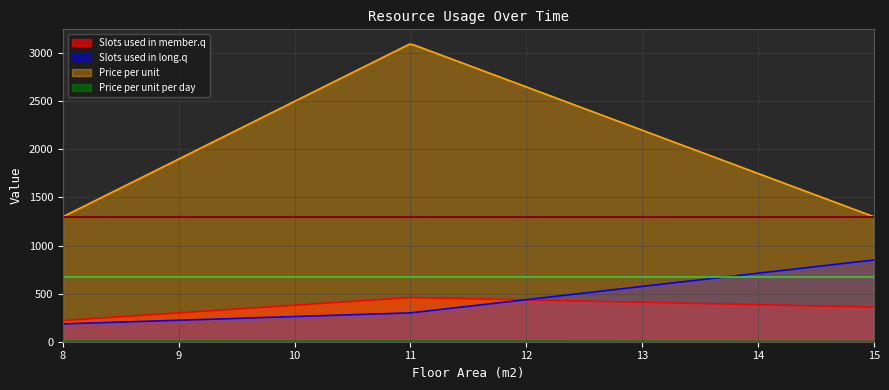

Which series has the largest total across all categories?

Price per unit